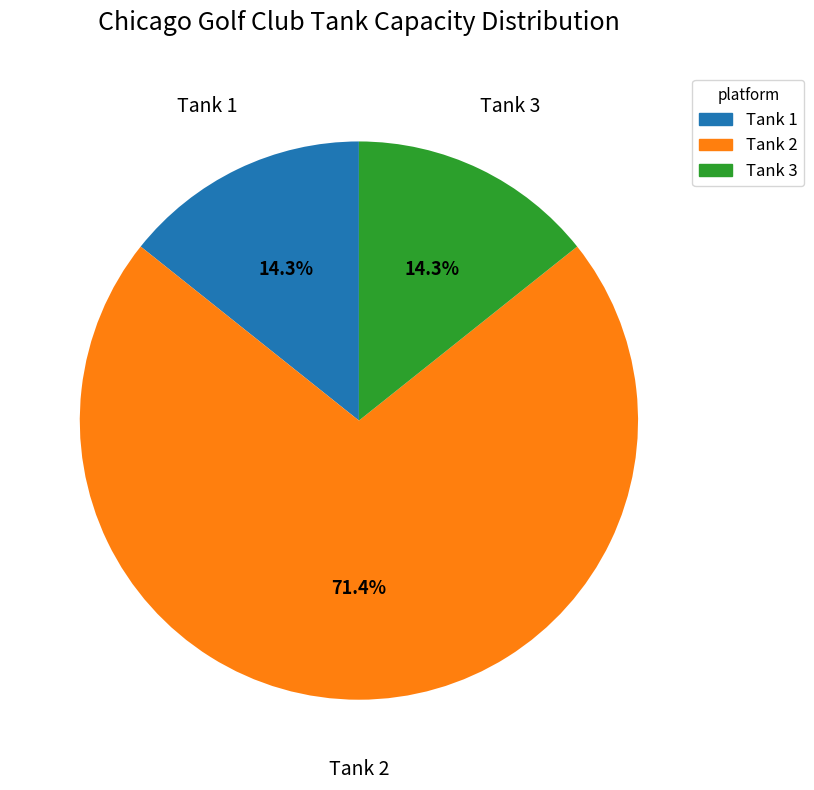

Which category has the biggest portion of the pie?

Tank 2